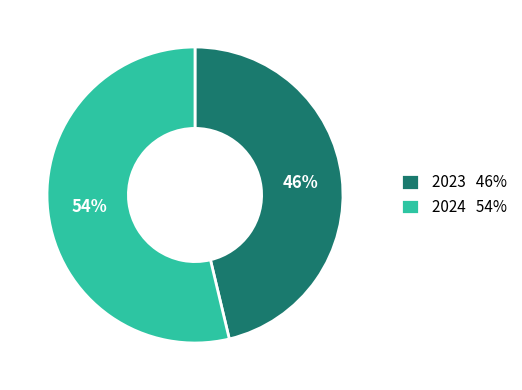

Which category has the biggest portion of the pie?

2024